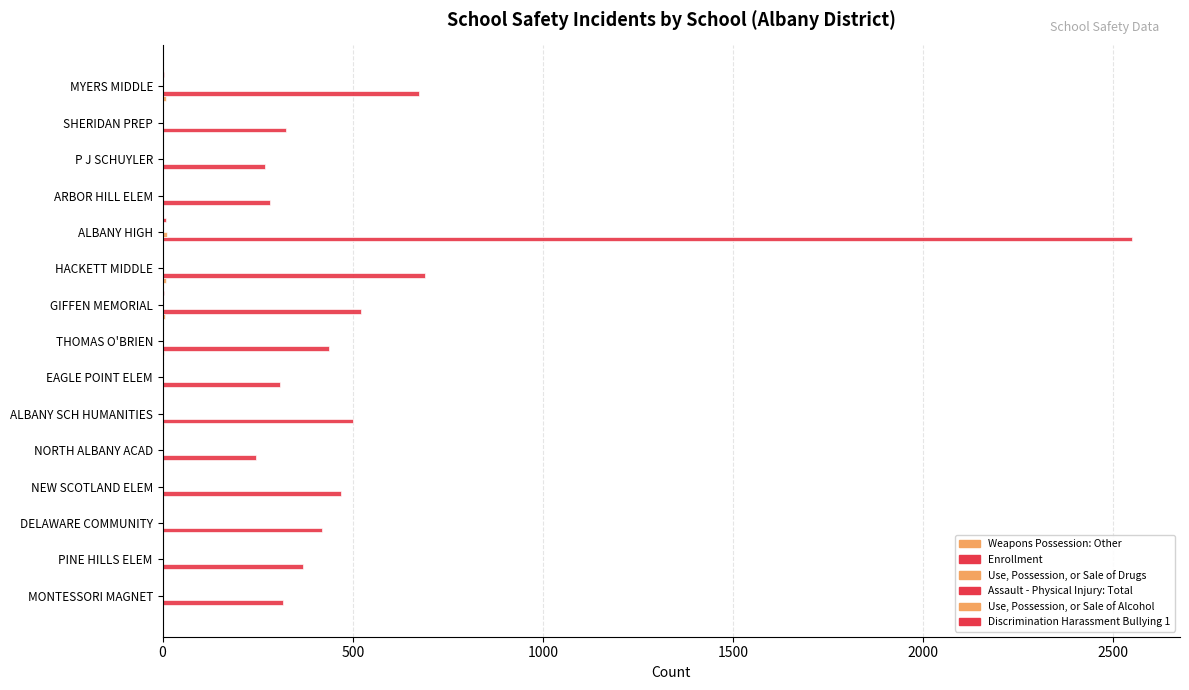

How many Use, Possession, or Sale of Alcohol values are between 0 and 1?

14